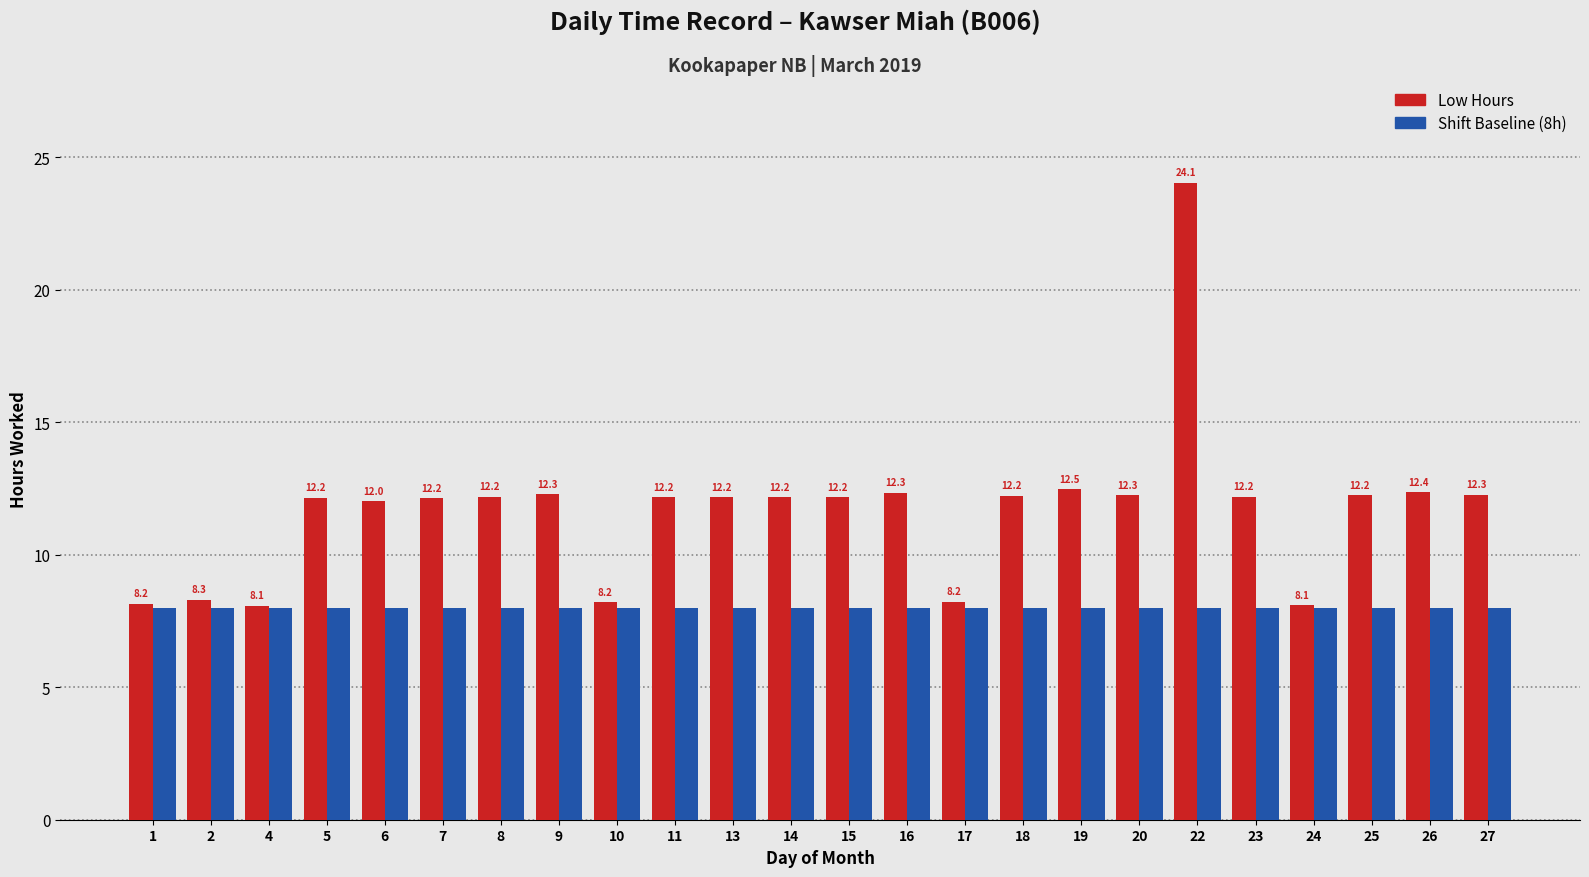

What is the difference between the highest and lowest values at 6?

4.0